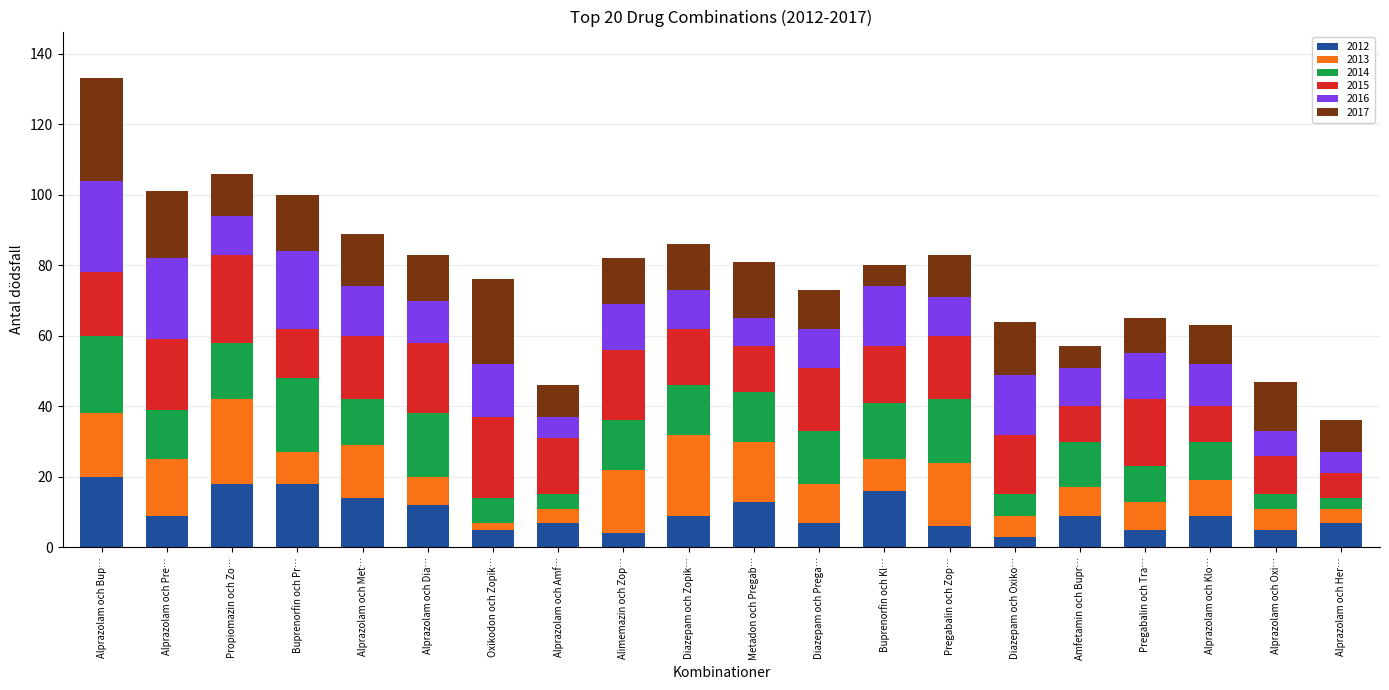

What is the difference between the second highest and second lowest values in the 2012 series?

14